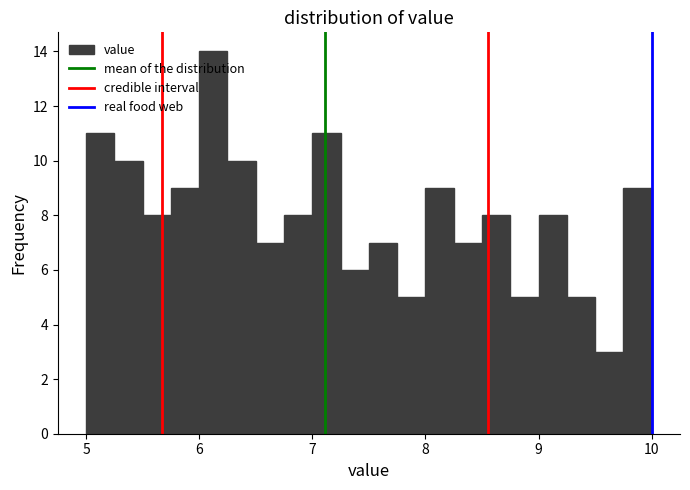

Around what value on the x-axis is the tallest bar? Give the approximate position of its centre, as read against the axis.

6.1